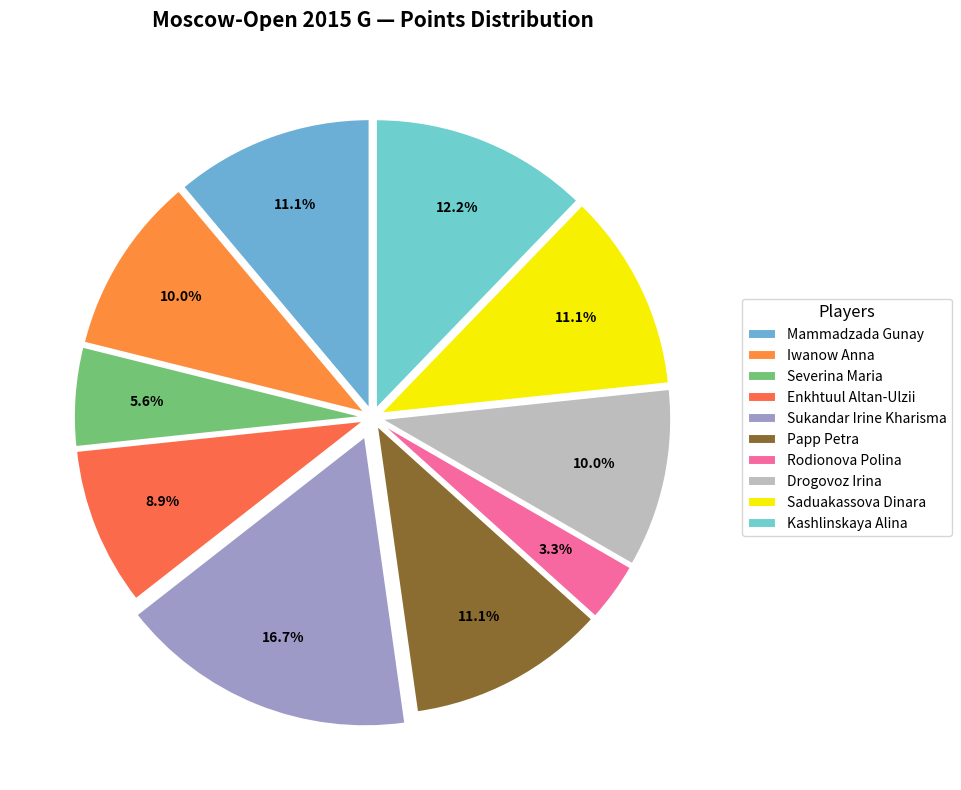

How many slices are in this pie chart?

10